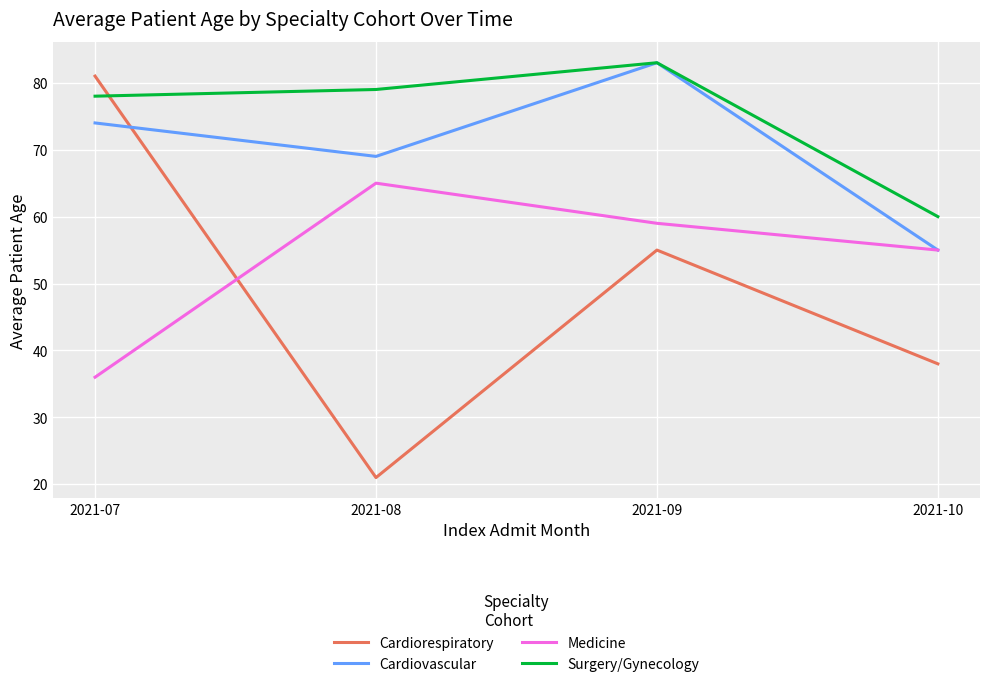

Is this an area chart (filled region under the line)?

No